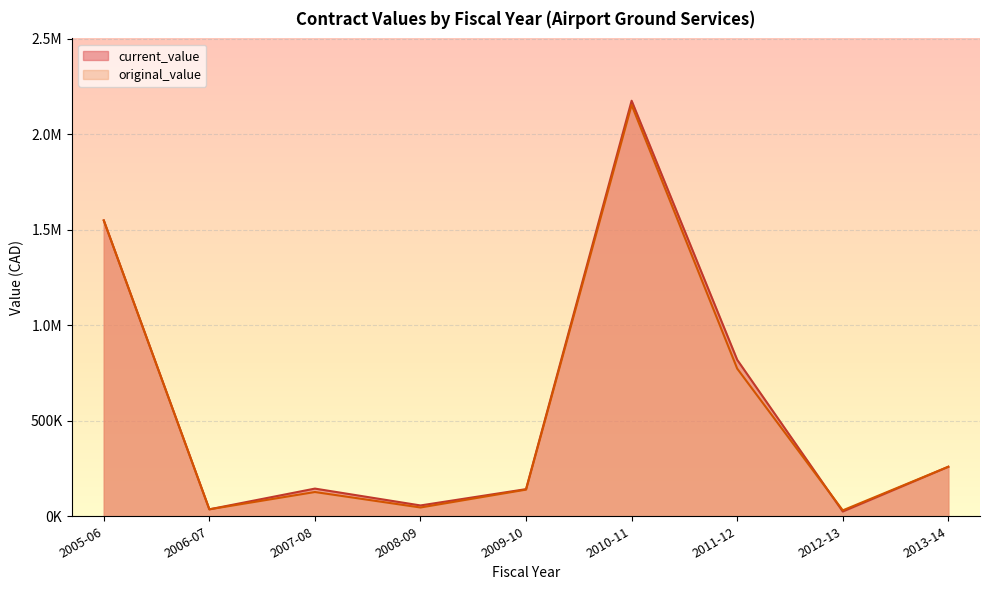

What is the total value across all series at 2006-07?

72855.8